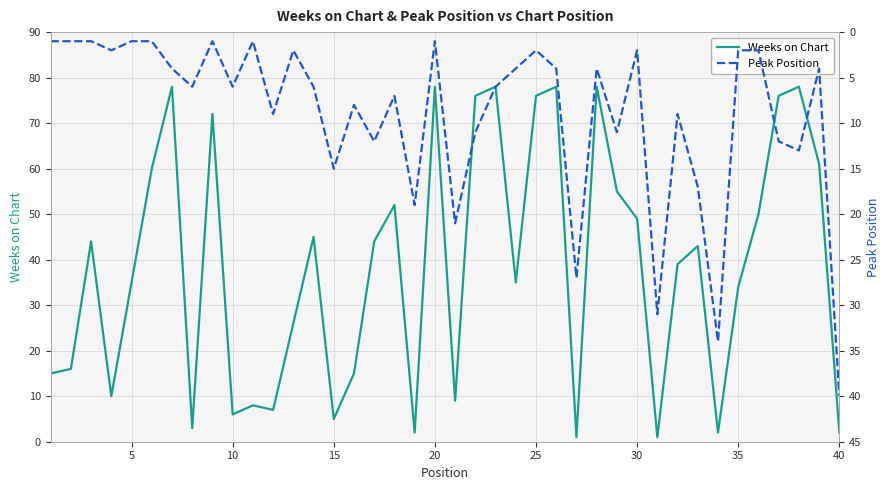

How many times do Peak Position and Weeks on Chart cross each other?

17